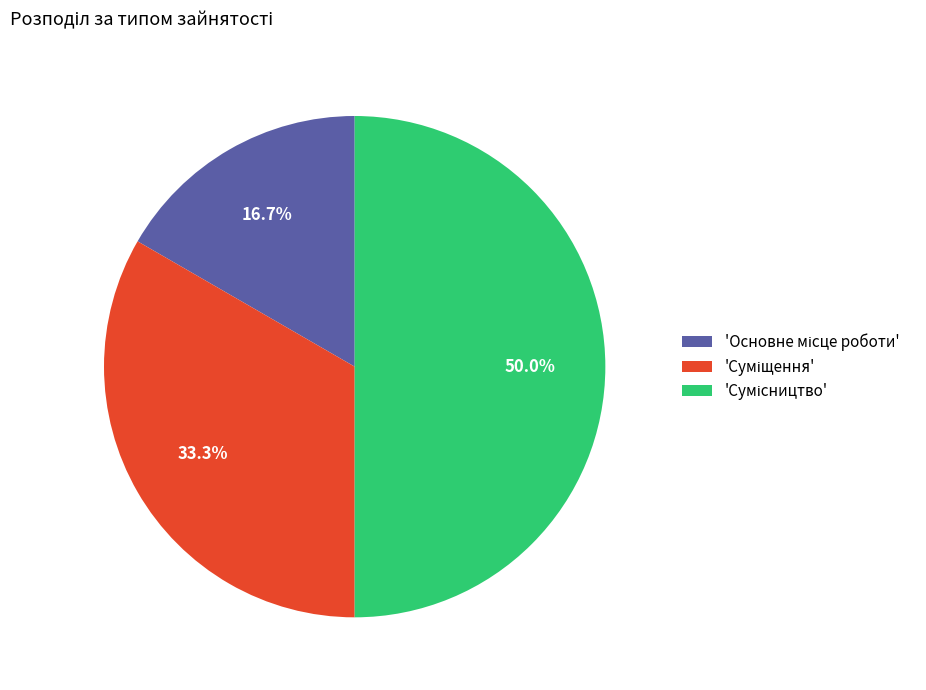

How many segments does this pie chart have?

3